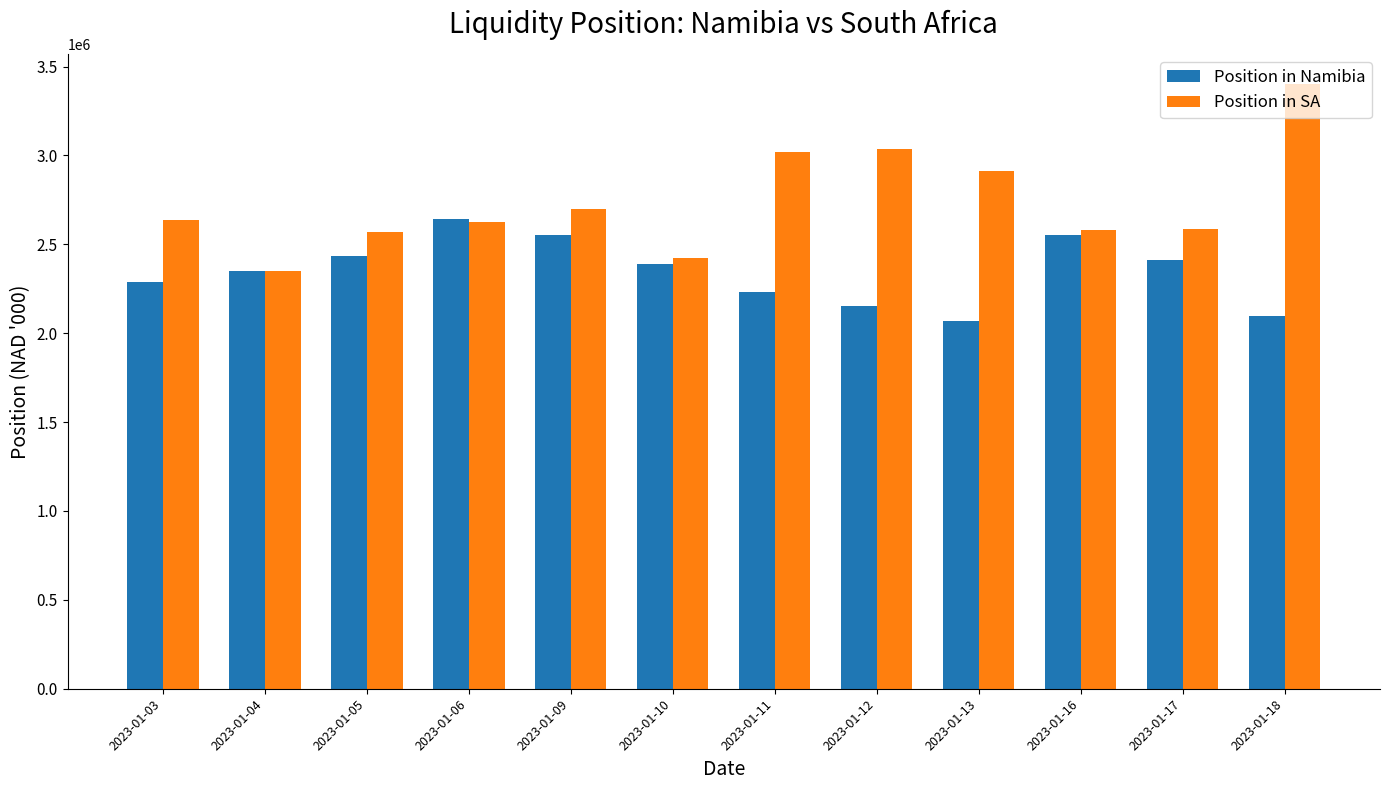

What is the sum of all Position in SA values?

32833429.0